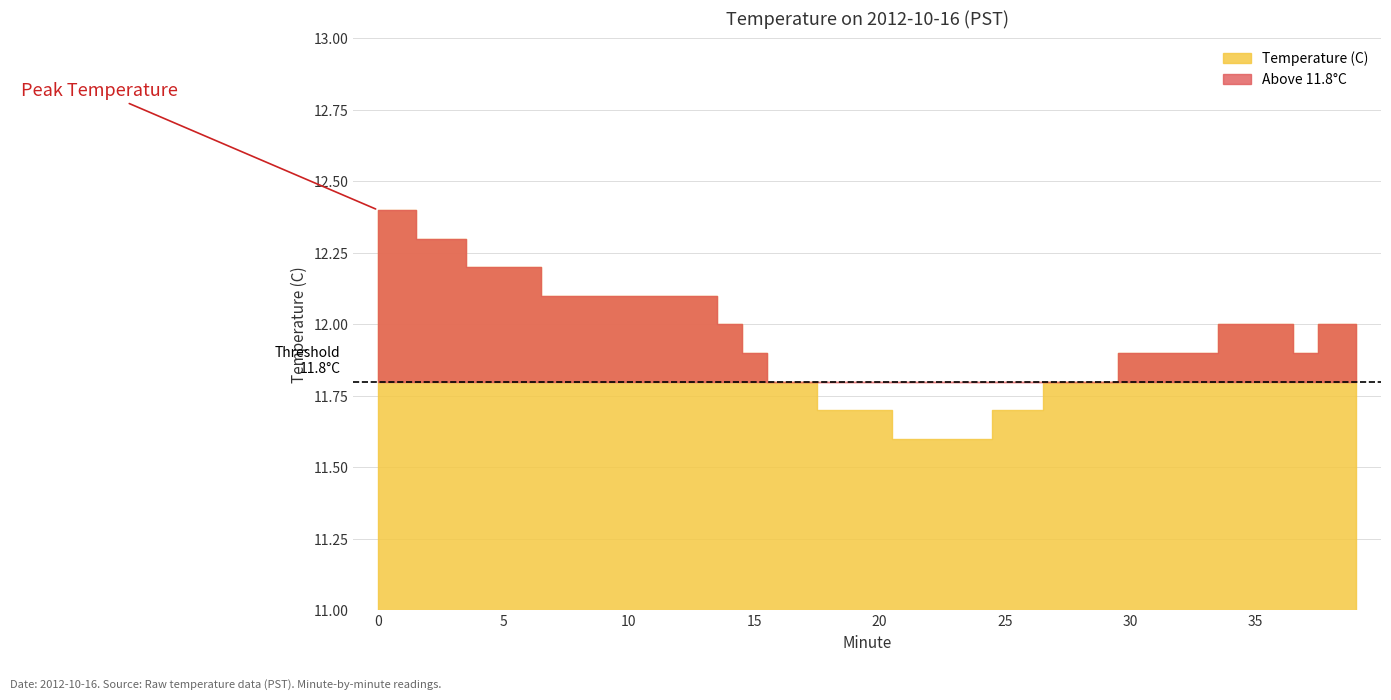

True or false: there are more than 1 points higher than both neighbors.

False